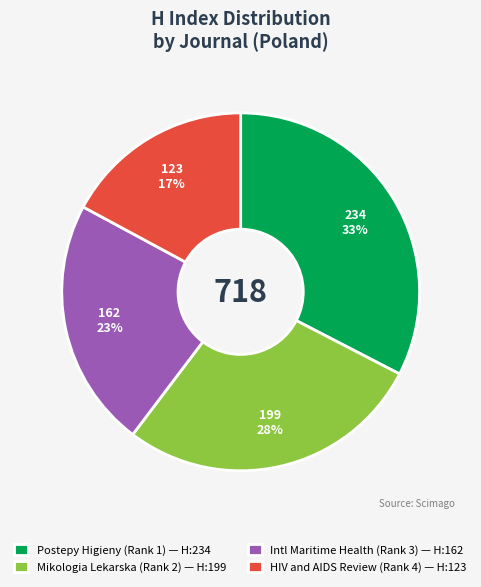

To the nearest percent, what is the difference between the Mikologia Lekarska (Rank 2) — H:199 and Postepy Higieny (Rank 1) — H:234 slice percentages?

5%